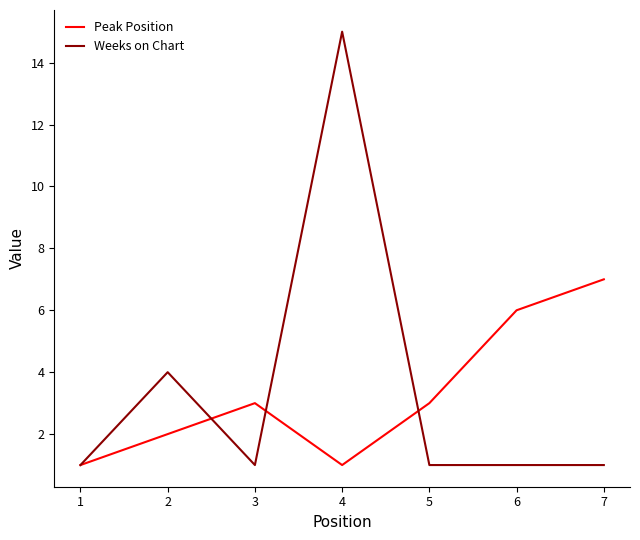

The value of Peak Position at 2 is 2. True or false?

True